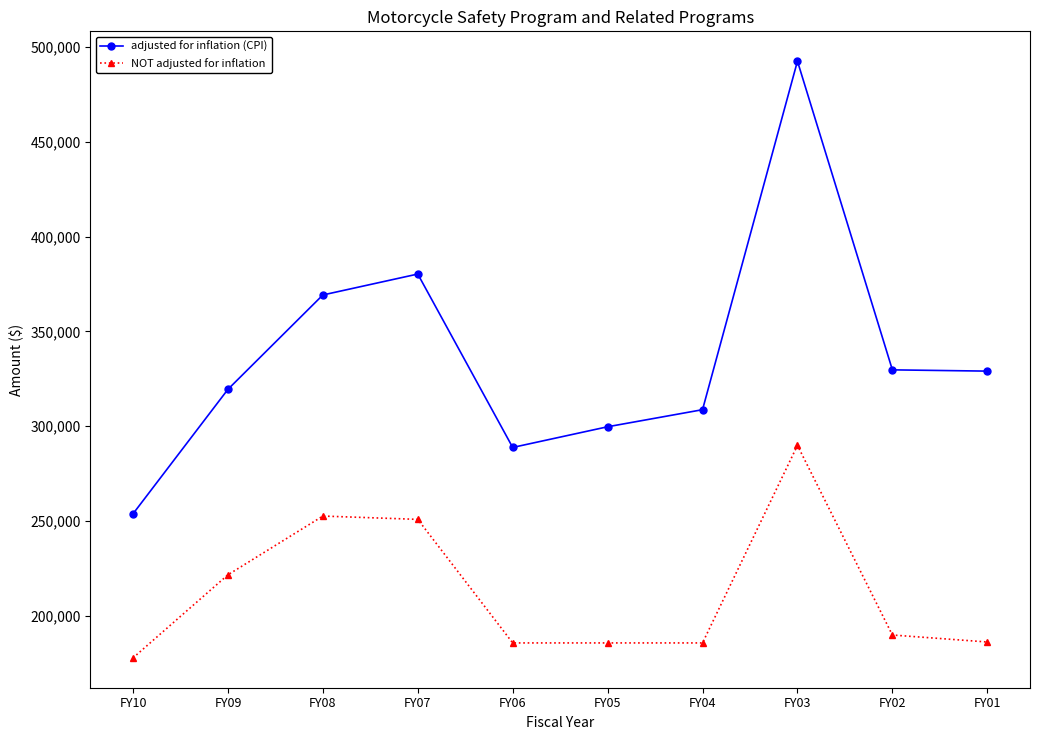

What is the spread (max minus min) of values at FY08?

116607